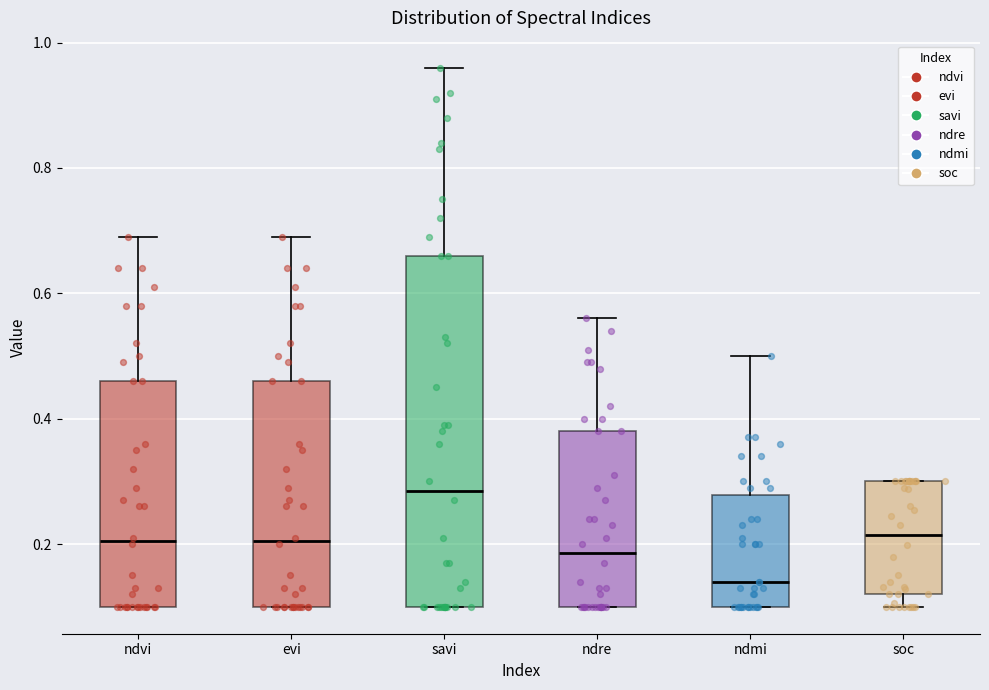

Which box is the tallest, from its lower edge to its upper edge?

savi